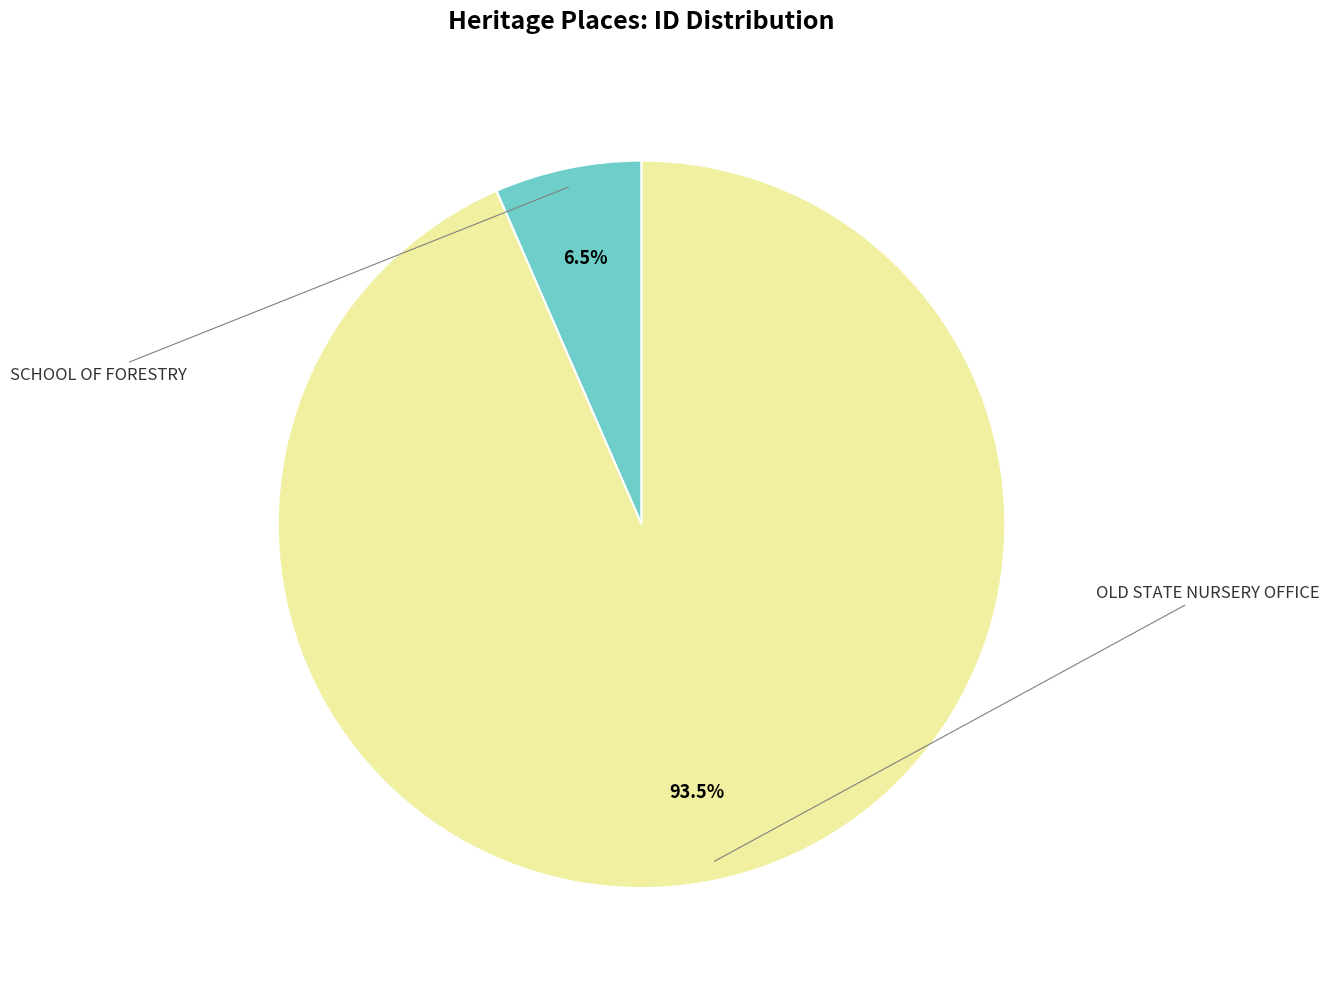

Count the number of slices in the pie.

2